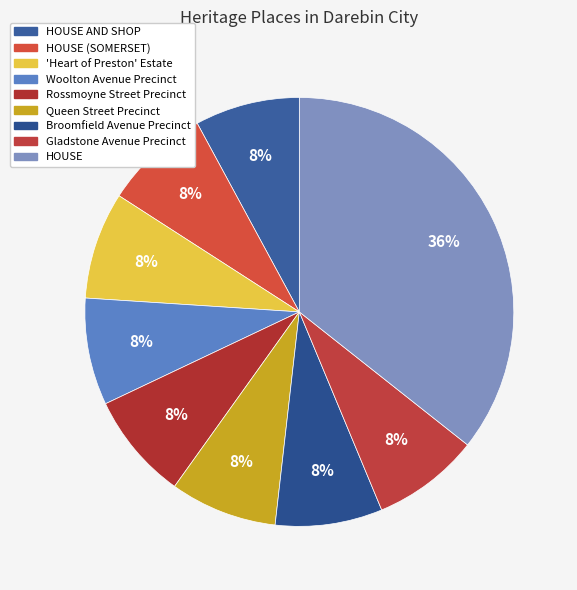

Does Queen Street Precinct account for over 50% of the chart?

No